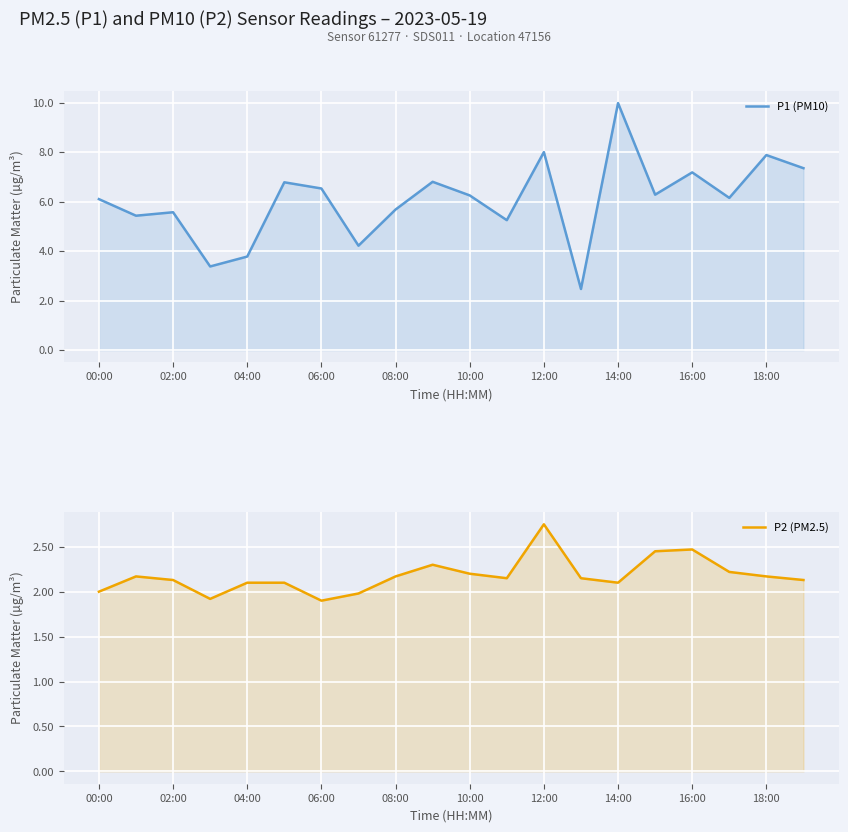

Count the number of data series in this chart.

2